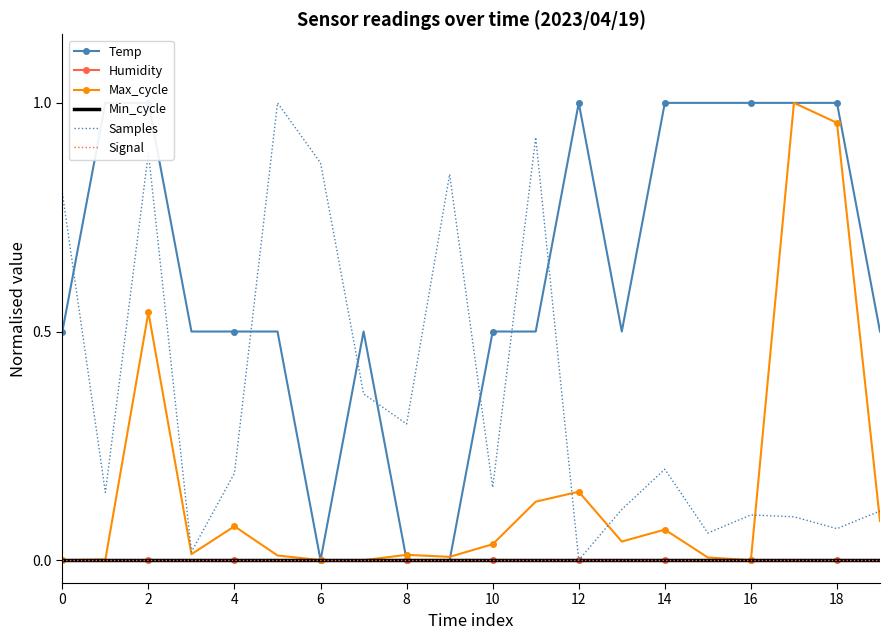

What is the spread (max minus min) of values at 2?

1.0